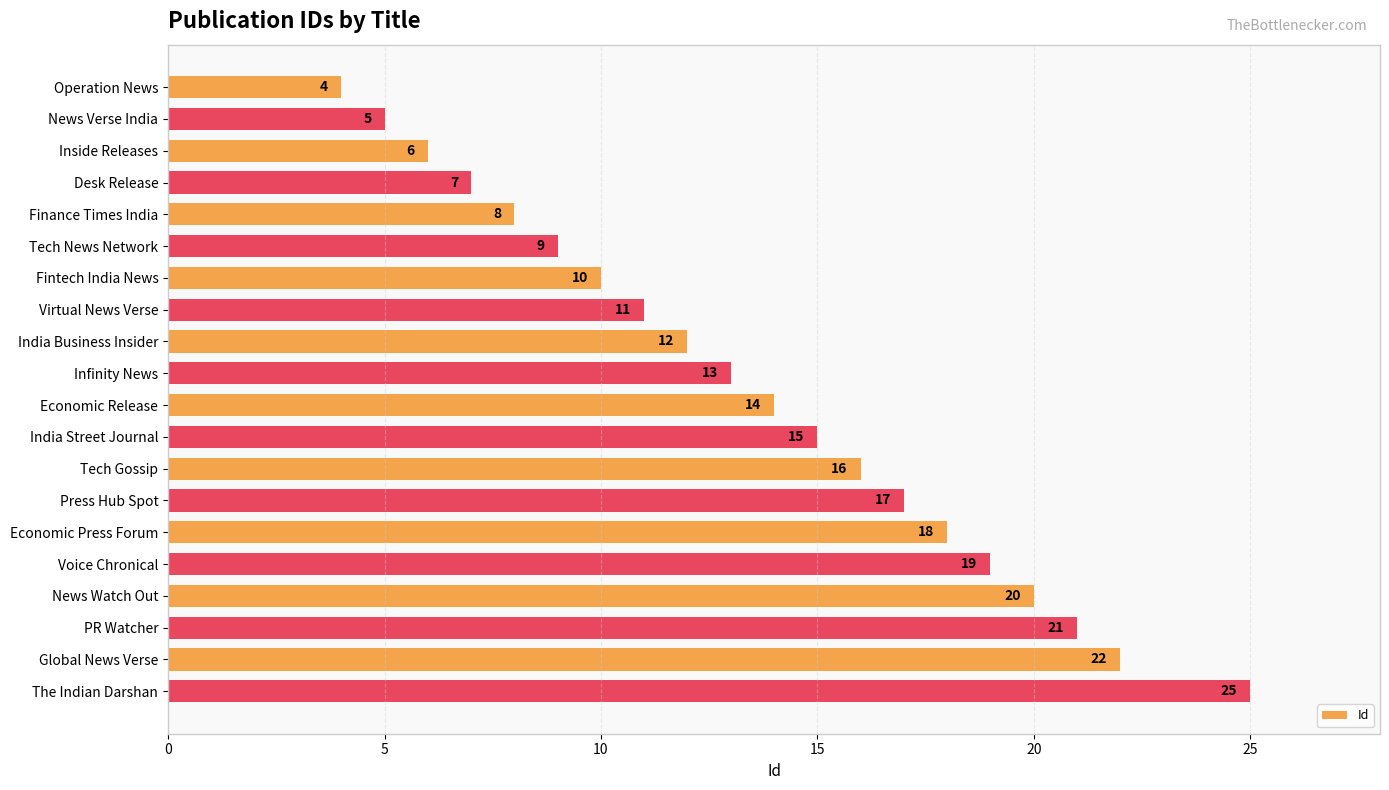

At which category does the chart reach its peak across all series?

The Indian Darshan